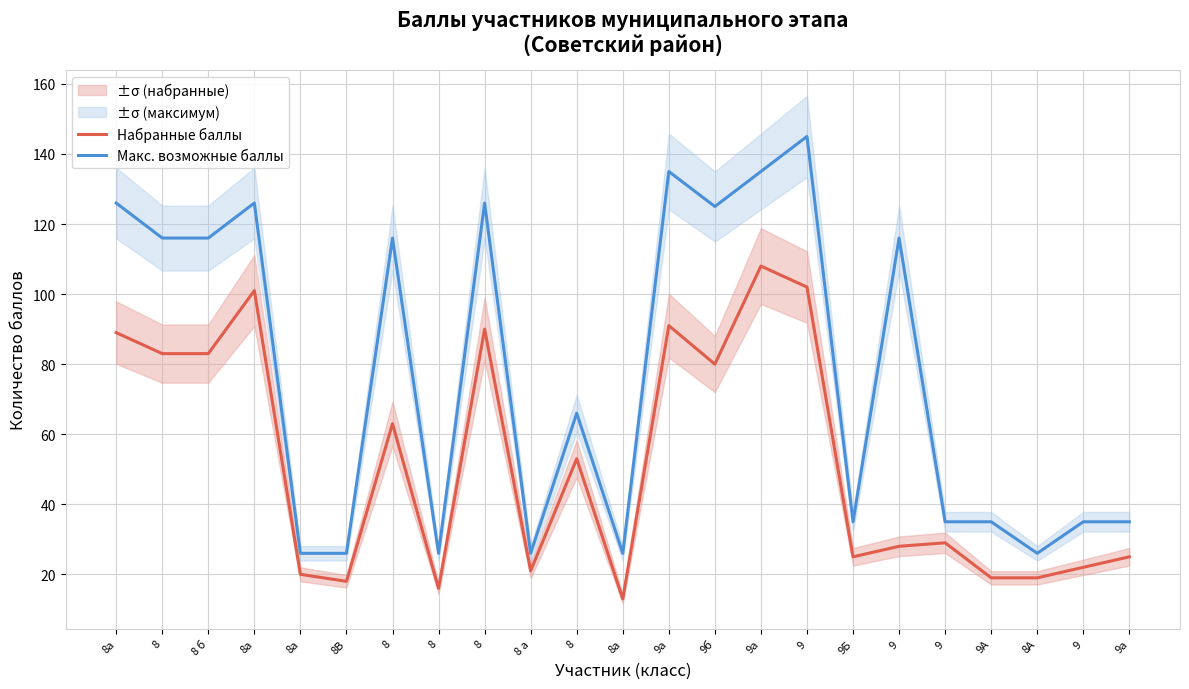

What is the value of the Макс. возможные баллы point at the 2nd from the left?

116